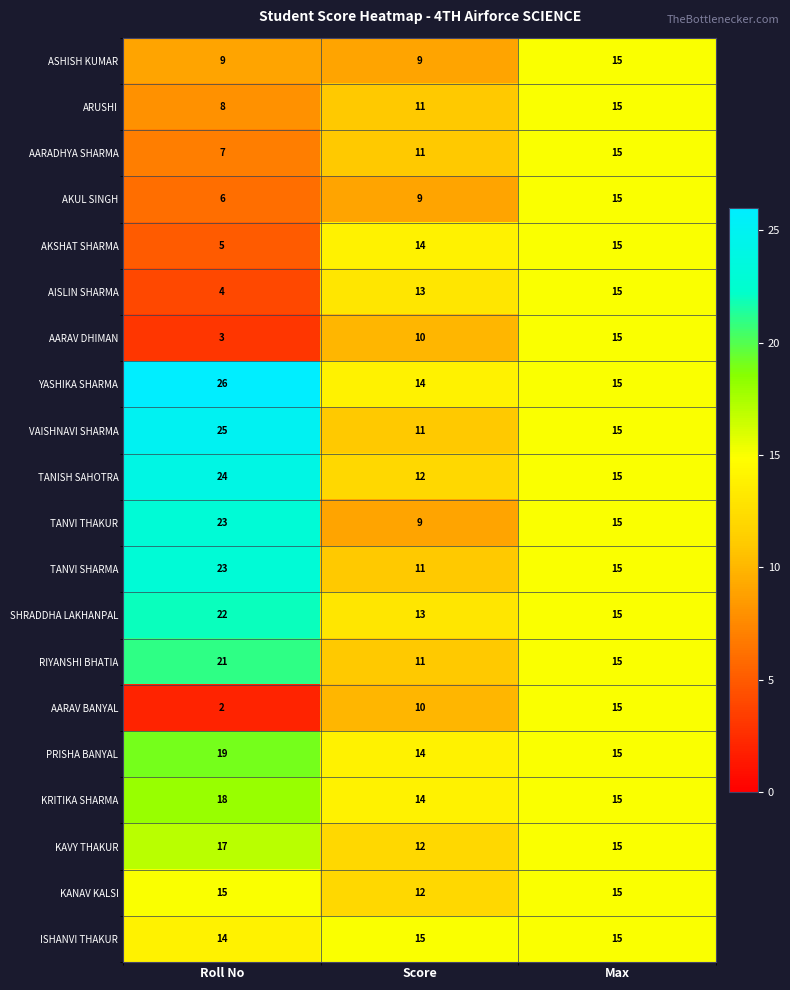

What is the sum of all ARUSHI values?

34